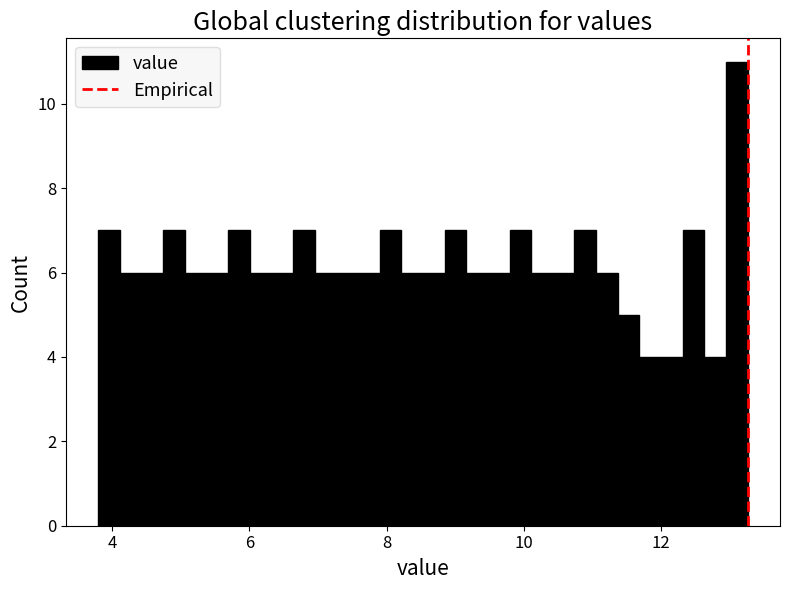

Around what value on the x-axis is the tallest bar? Give the approximate position of its centre, as read against the axis.

13.2